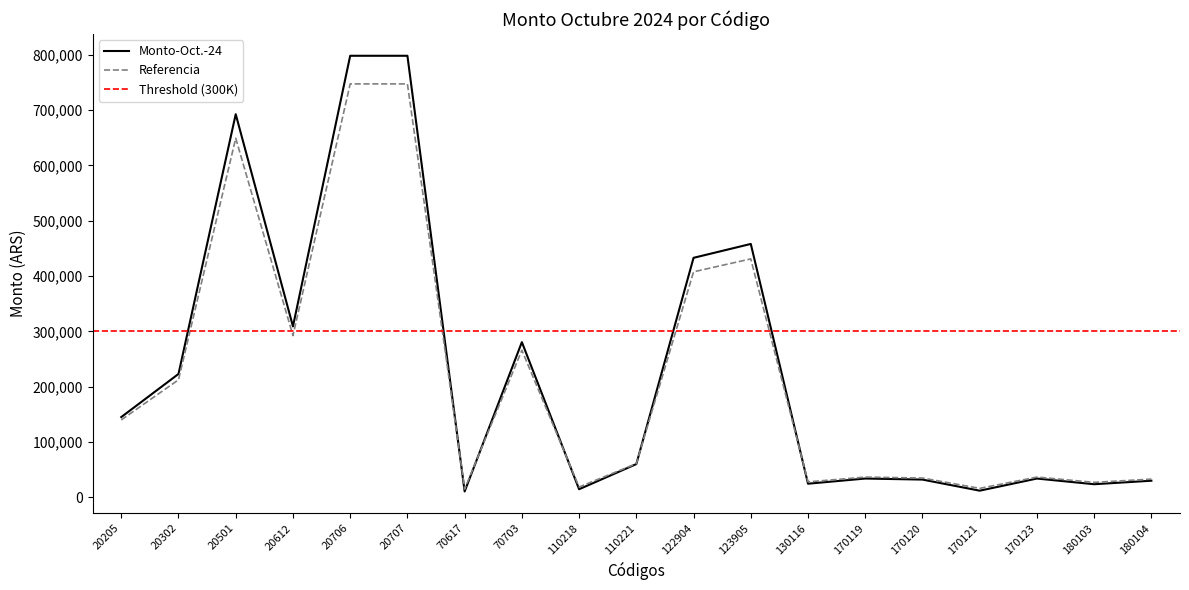

What is the difference between the second highest and second lowest values?

786811.1